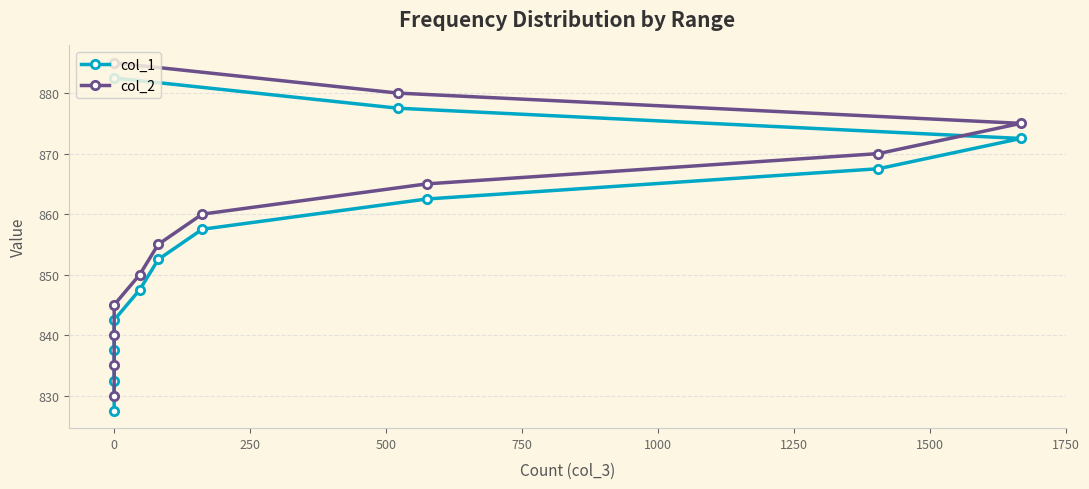

Reading right to left, what are all the values shown in this chart?

col_1: 882.5	877.5	872.5	867.5	862.5	857.5	852.5	847.5	842.5	837.5	832.5	827.5
col_2: 885.0	880.0	875.0	870.0	865.0	860.0	855.0	850.0	845.0	840.0	835.0	830.0